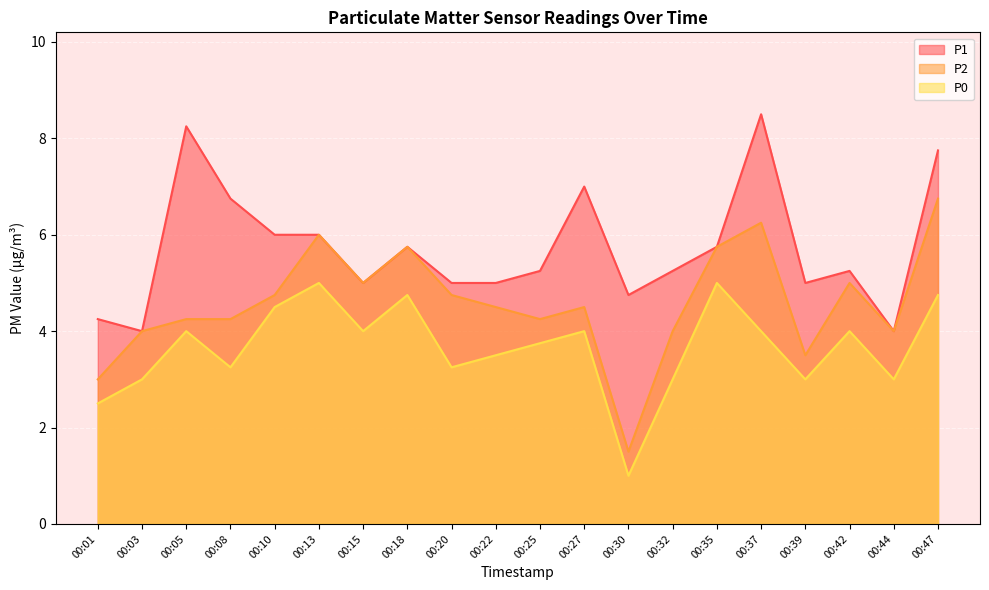

What are all the series names shown in the legend?

P1, P2, P0